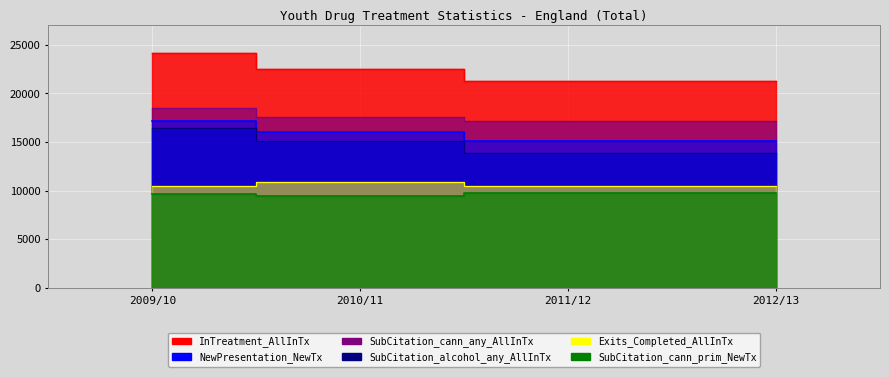

How many distinct data groups are displayed?

6